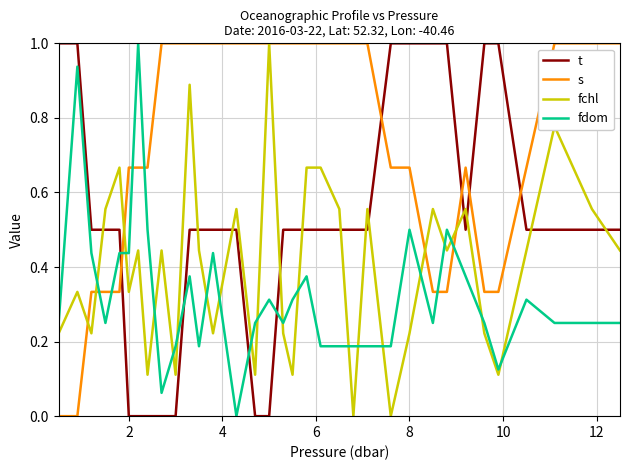

What is the greatest value displayed?

1.0